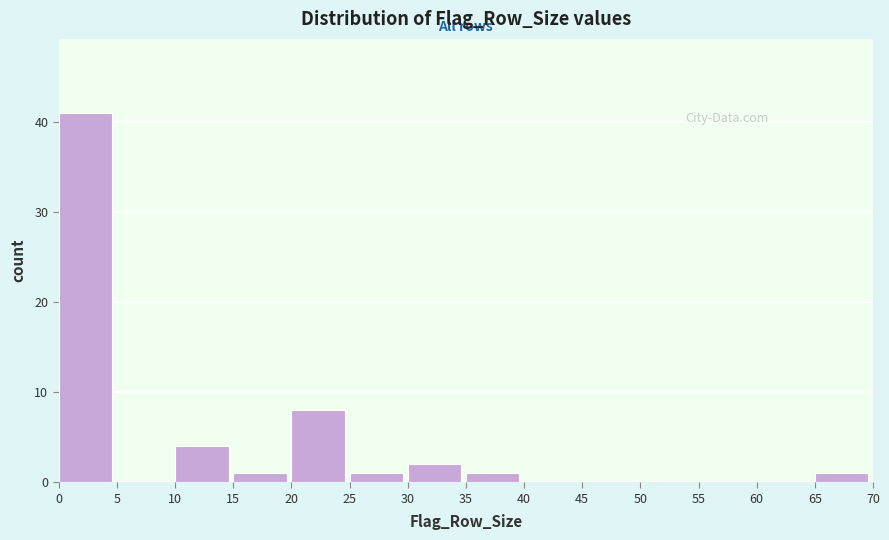

Reading left to right, transcribe this chart: for each bar, give the range it covers on the x-axis and its height. The values are not printed on the chart, so give them approximately, as read against the axis.

0 to 5: 41
5 to 10: 0
10 to 15: 4
15 to 20: 1
20 to 25: 8
25 to 30: 1
30 to 35: 2
35 to 40: 1
40 to 45: 0
45 to 50: 0
50 to 55: 0
55 to 60: 0
60 to 65: 0
65 to 70: 1